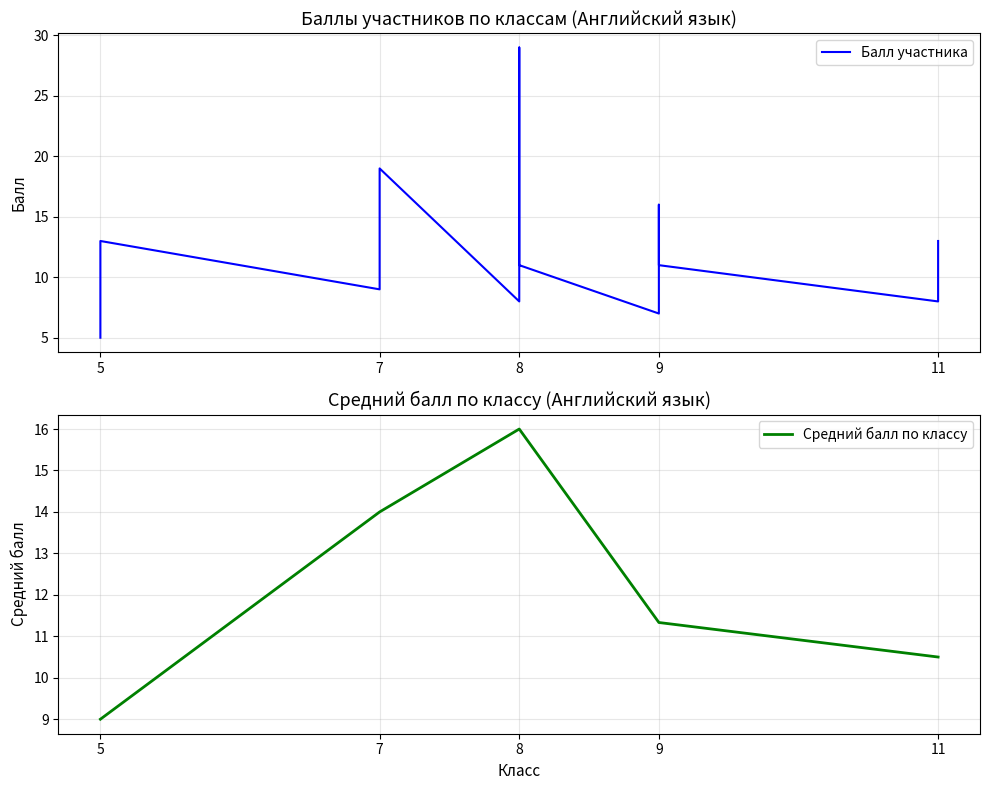

Where is the first local maximum?

5